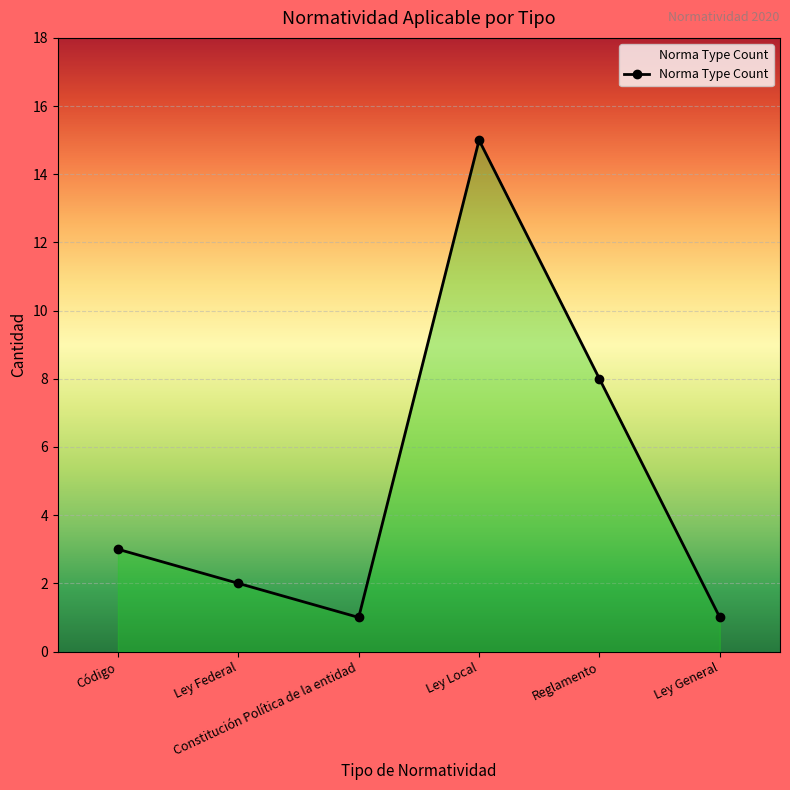

At which label is the value closest to 8?

Reglamento